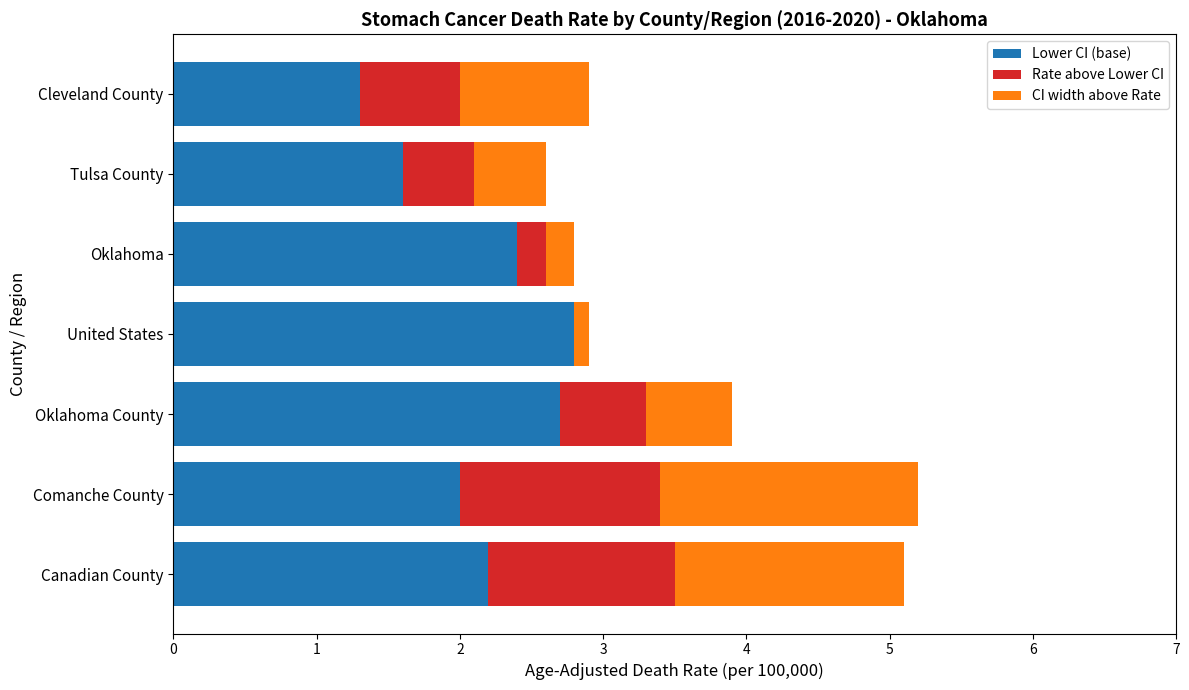

What is the maximum value for Lower CI (base)?

2.8